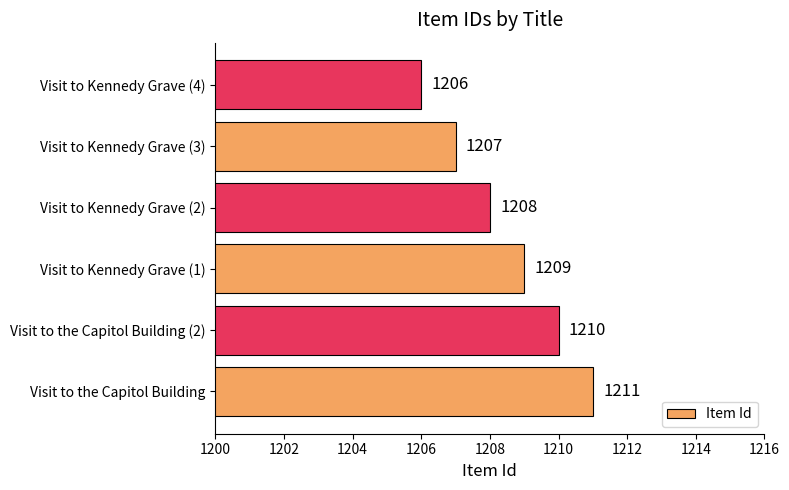

What is the change in value from Visit to the Capitol Building to Visit to Kennedy Grave (2)?

-3